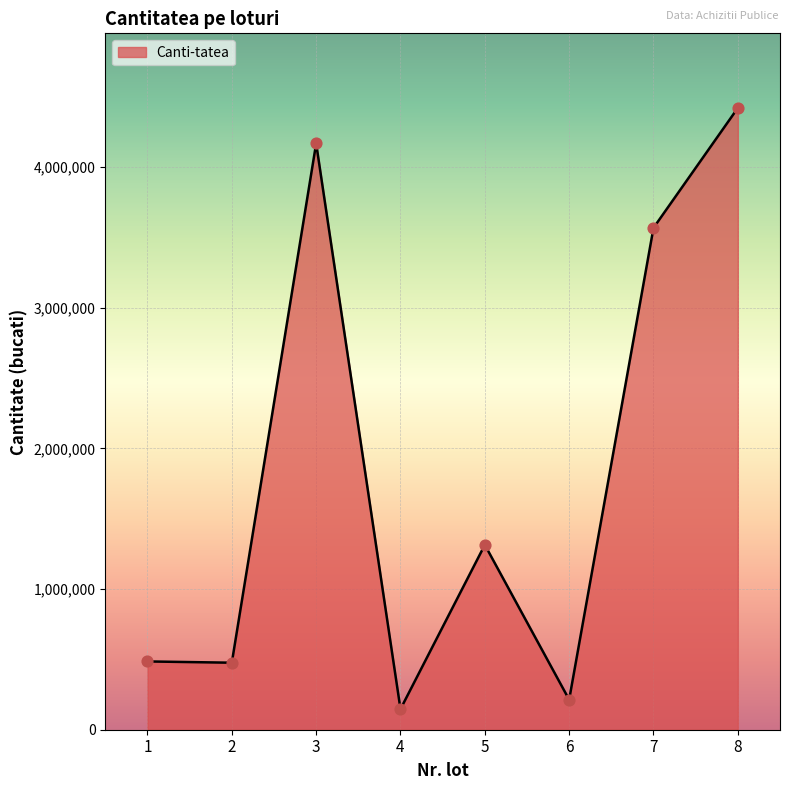

Between 4 and 2, which is larger?

2